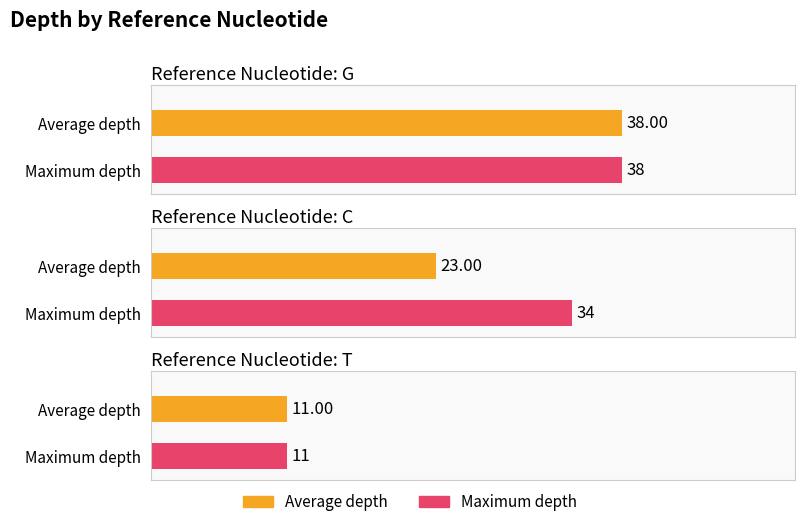

At which category does the chart reach its peak across all series?

G